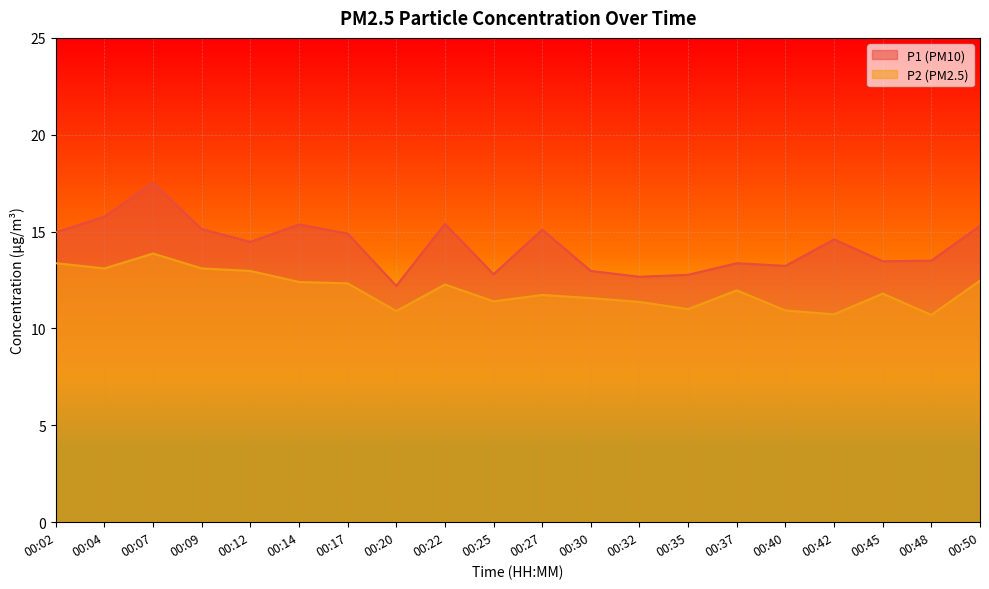

Reading right to left, list all the values displayed in this chart.

P1: 00:50=15.3	00:48=13.5	00:45=13.5	00:42=14.6	00:40=13.2	00:37=13.4	00:35=12.8	00:32=12.7	00:30=13.0	00:27=15.1	00:25=12.8	00:22=15.4	00:20=12.2	00:17=14.9	00:14=15.4	00:12=14.5	00:09=15.1	00:07=17.5	00:04=15.8	00:02=15.0
P2: 00:50=12.5	00:48=10.7	00:45=11.8	00:42=10.7	00:40=10.9	00:37=12.0	00:35=11.0	00:32=11.4	00:30=11.6	00:27=11.7	00:25=11.4	00:22=12.3	00:20=10.9	00:17=12.3	00:14=12.4	00:12=13.0	00:09=13.1	00:07=13.9	00:04=13.1	00:02=13.4